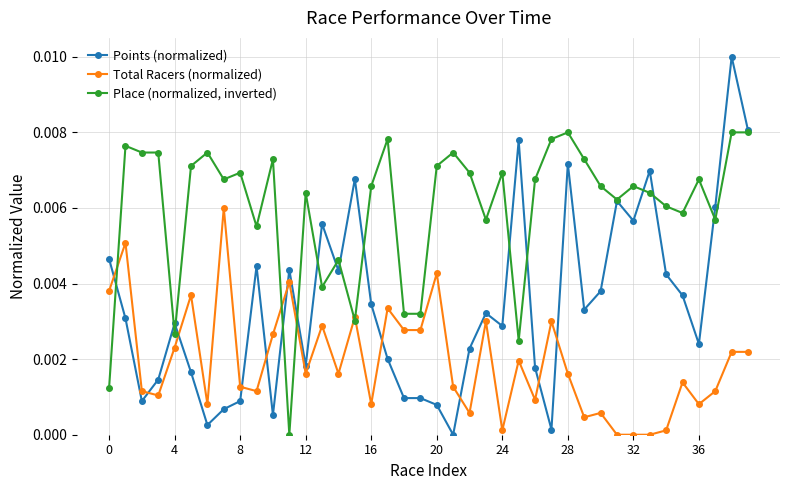

True or false: Total Racers (normalized) has more than 0 points higher than both neighbors.

True